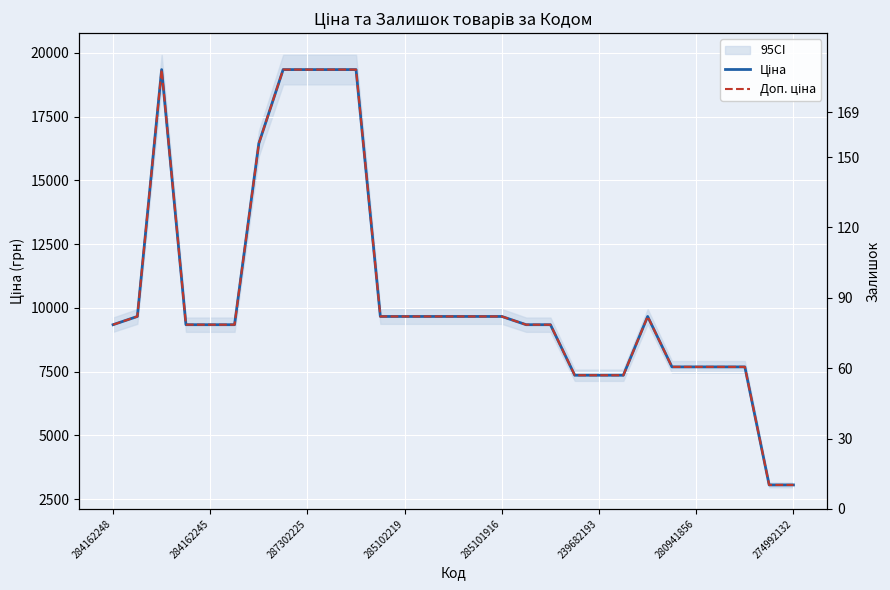

What value does the Ціна series have at 13?

9664.7